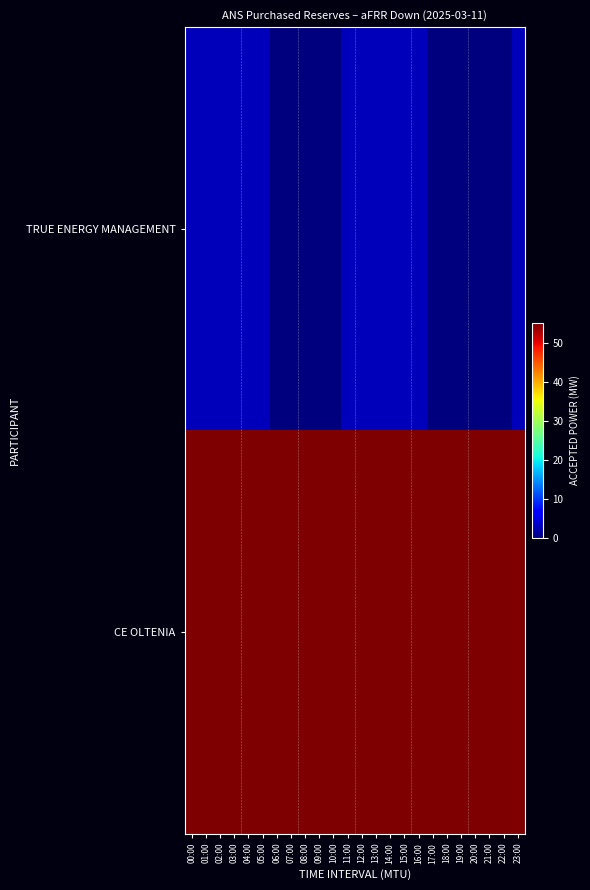

At how many categories does at least one series exceed 54?

24